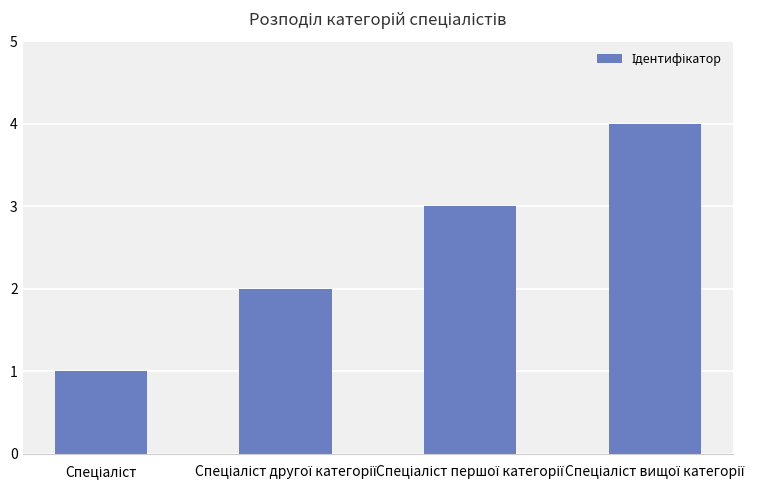

What is the difference between the maximum and minimum values?

3